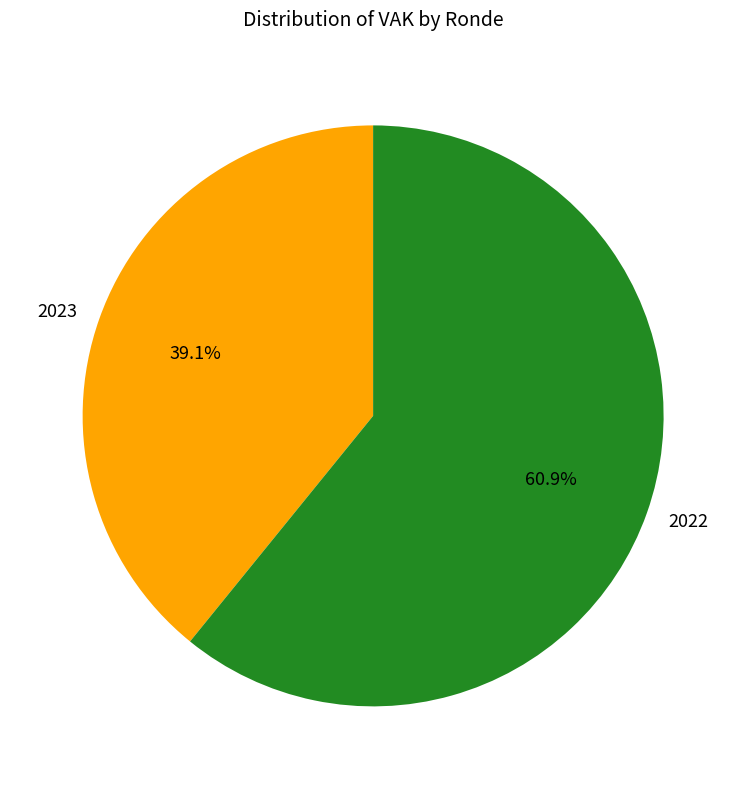

What is the largest slice in the pie chart?

2022